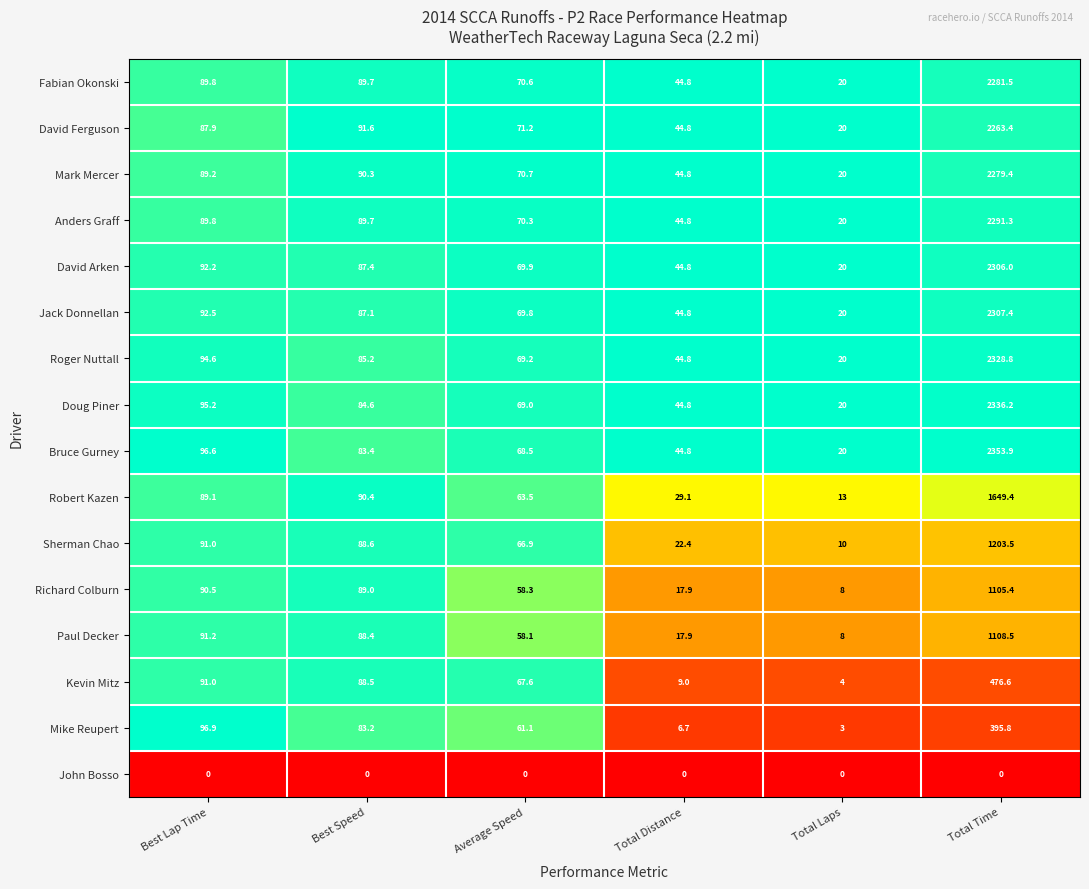

At which category is the sum across all series the highest?

Total Time